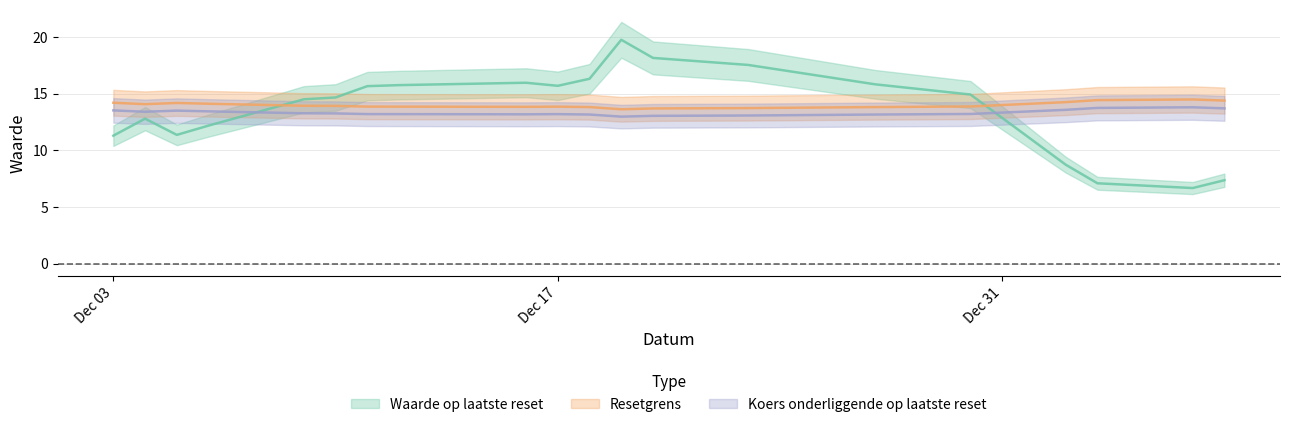

True or false: Resetgrens has a value of 23.7 at 2024-12-10.

False